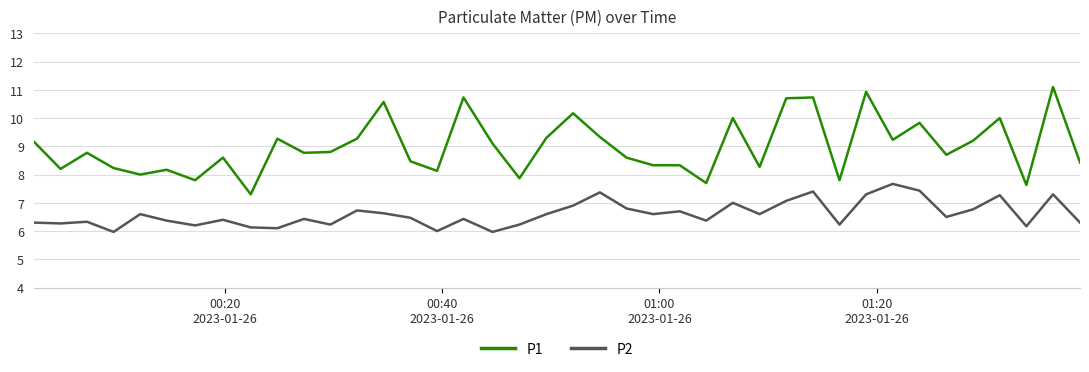

Which series has the largest range (max minus min)?

P1